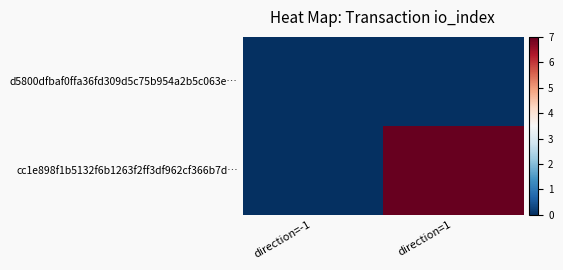

List the series in order of their peak value, lowest first.

d5800dfbaf0ffa36fd309d5c75b954a2b5c063e…, cc1e898f1b5132f6b1263f2ff3df962cf366b7d…